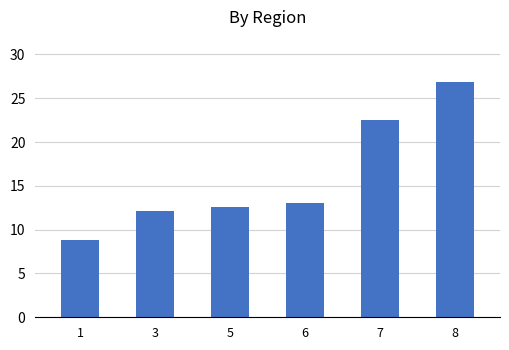

Where is the data nearest to the value 17?

6